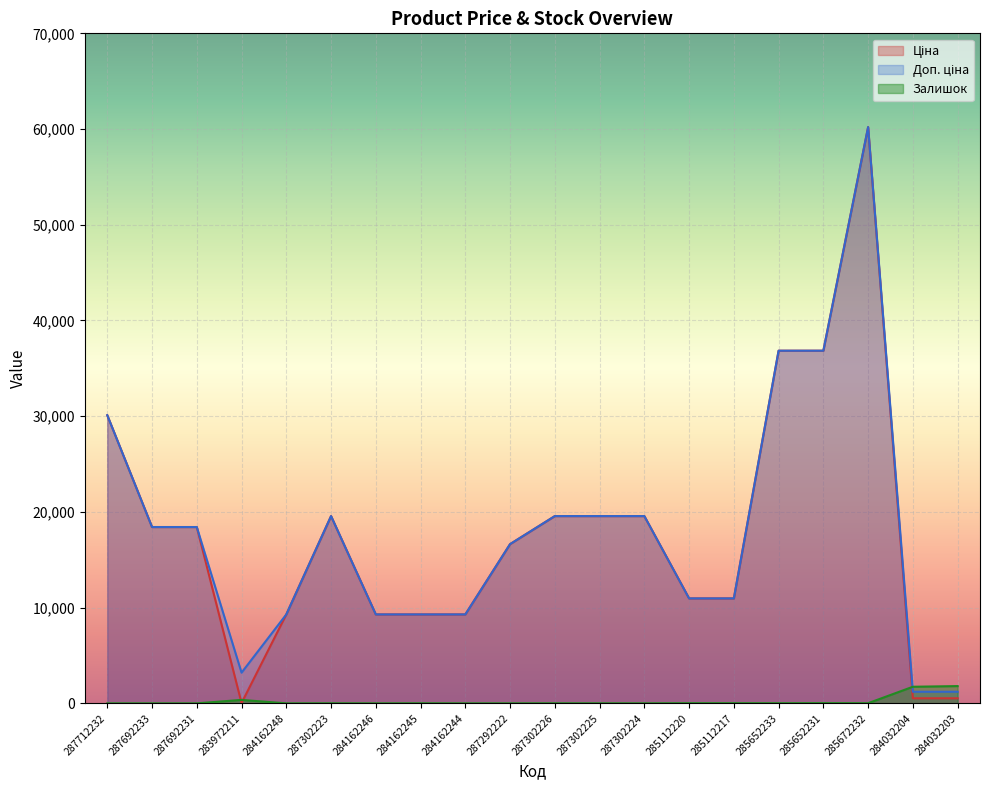

Between 285652233 and 284032204, which is larger?

285652233